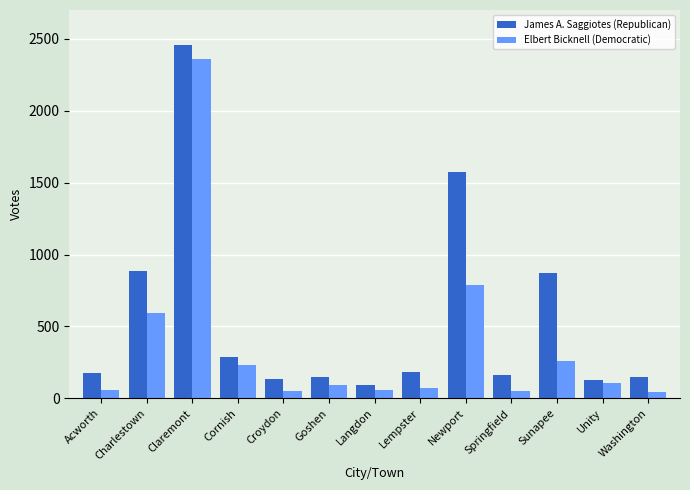

Which series has the largest total across all categories?

James A. Saggiotes (Republican)